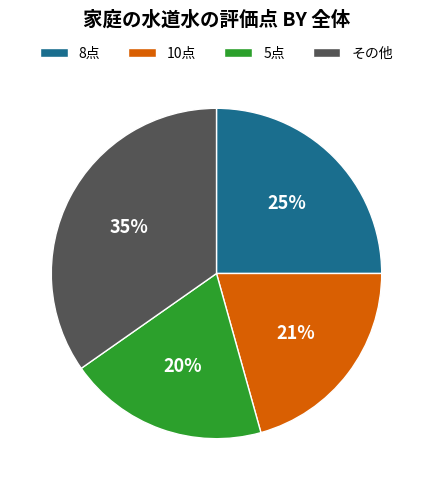

How many slices are in this pie chart?

4